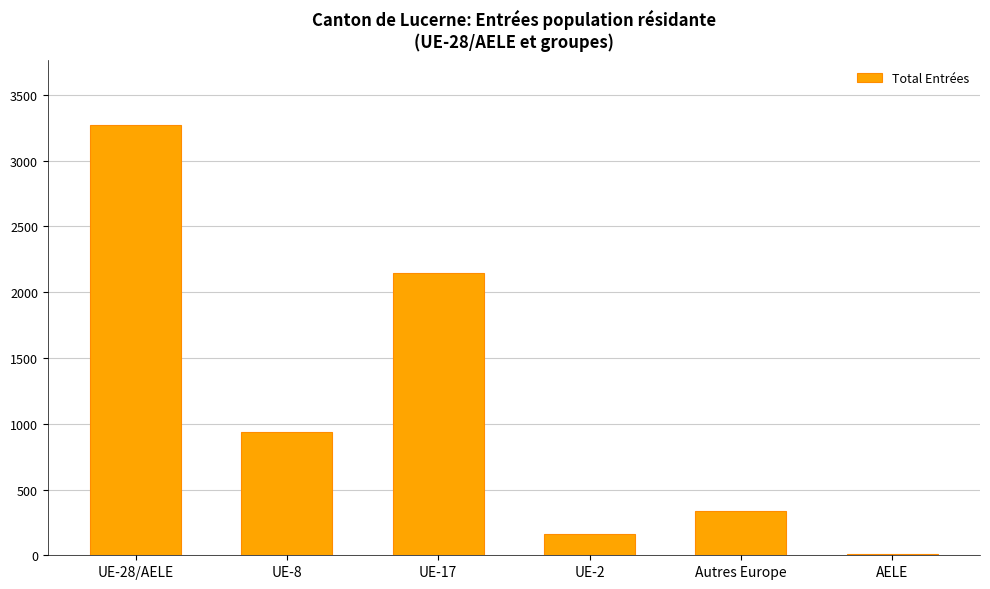

Is it true that the value at UE-2 is 161?

True